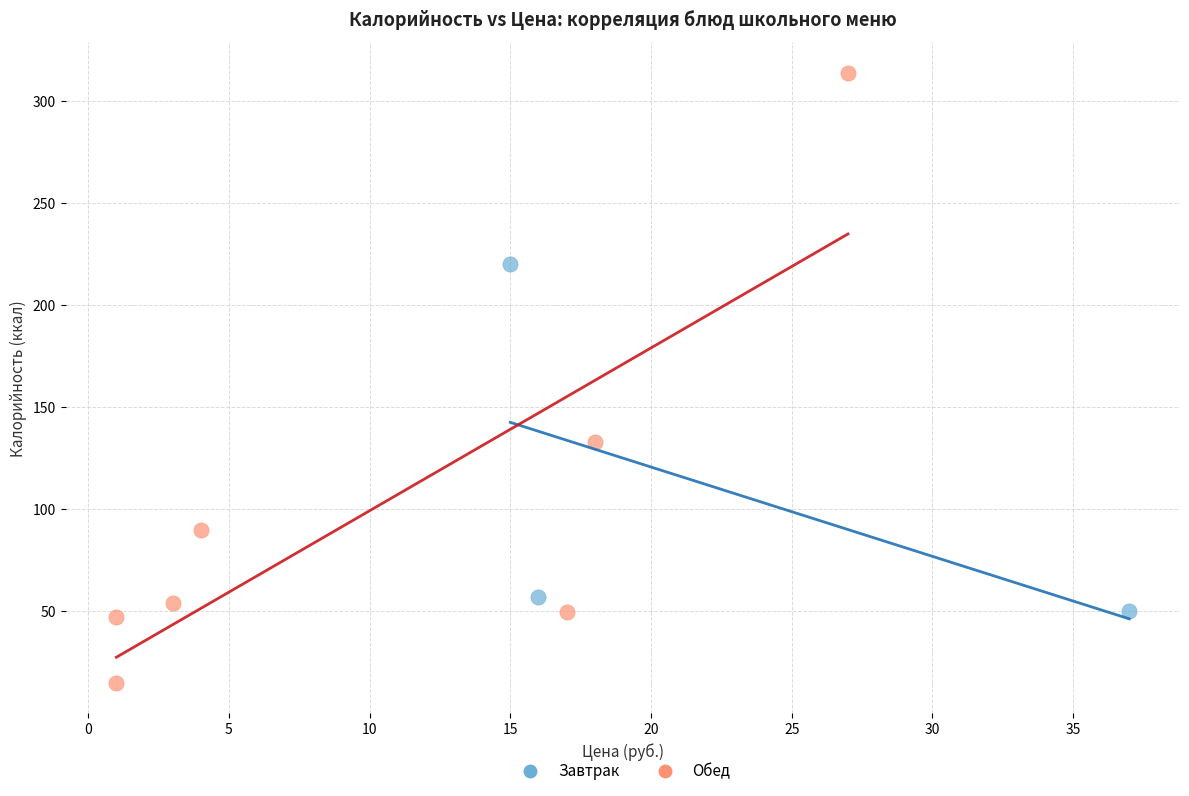

Which series reaches the maximum Y coordinate?

Обед